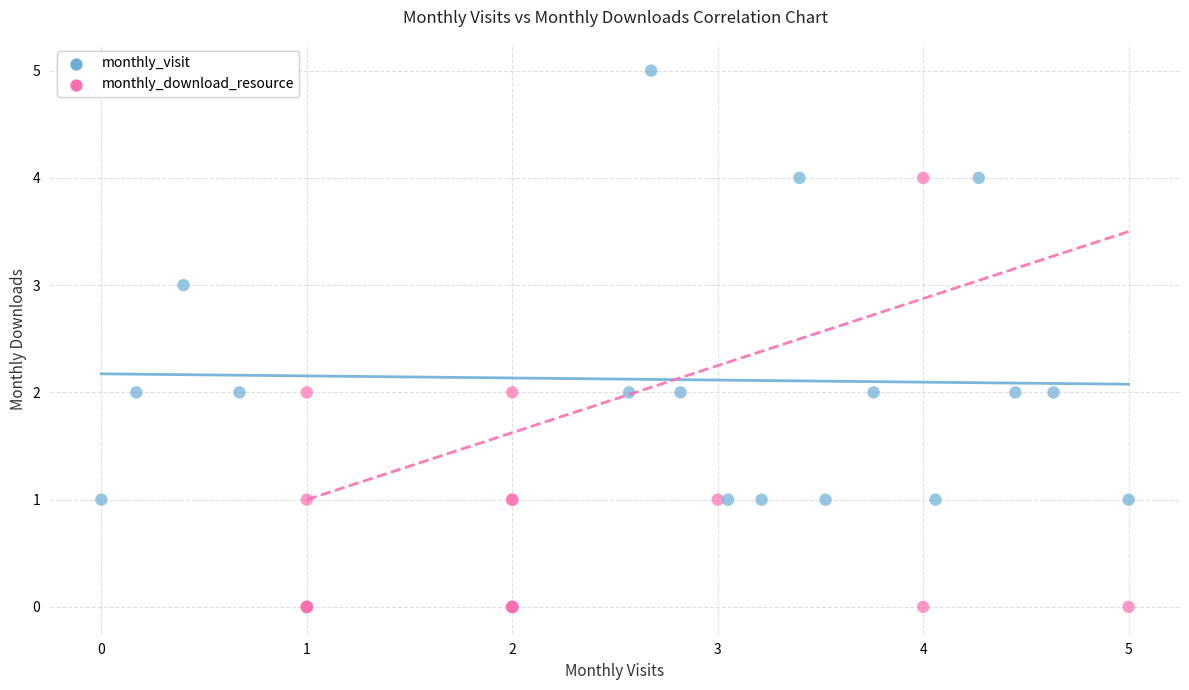

Which series contains the lowest Y value?

monthly_download_resource